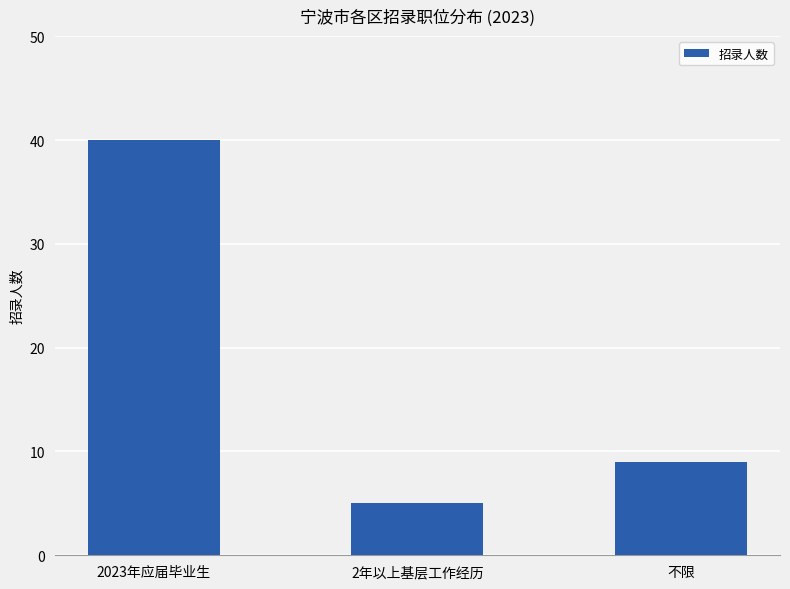

Reading left to right, extract all data points from this chart.

40	5	9